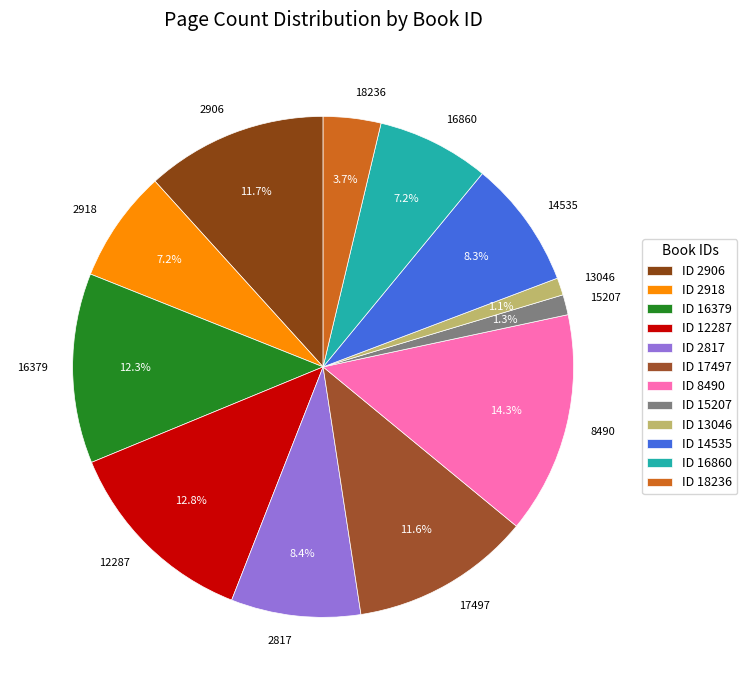

Which category has the biggest portion of the pie?

8490